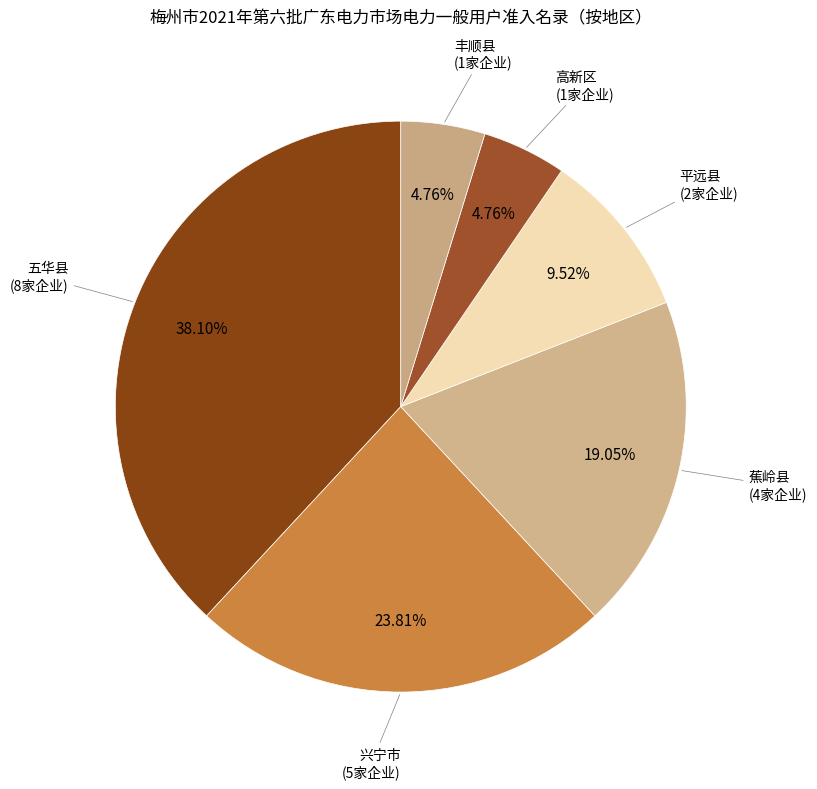

Which slice is the largest?

五华县